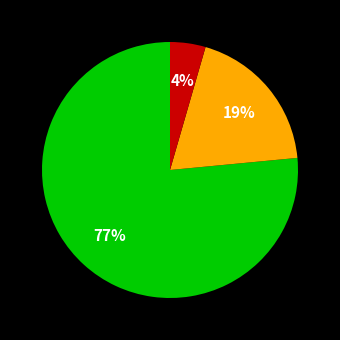

Is there a majority slice in this chart?

Yes